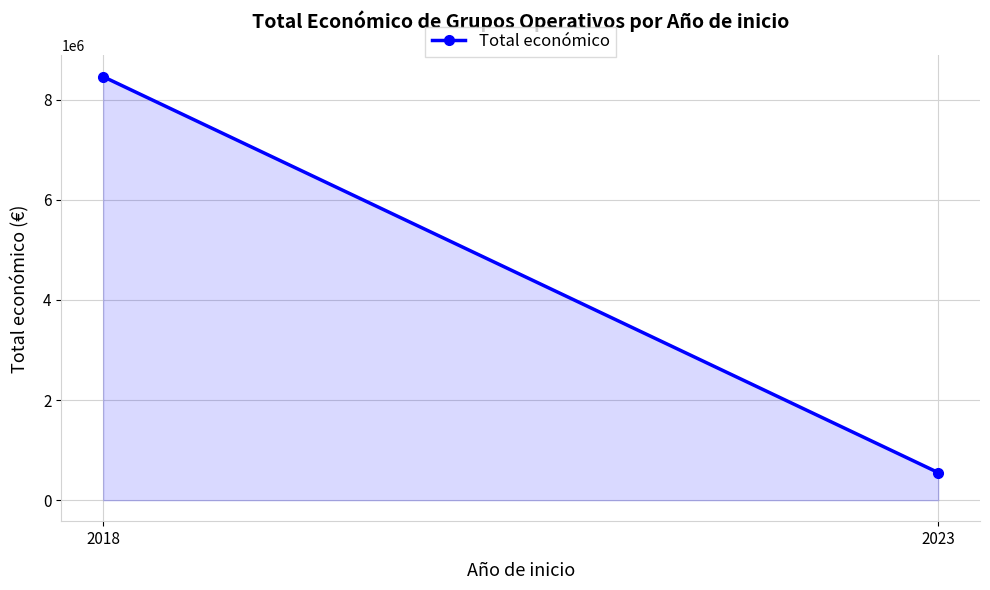

Approximately how many times larger is the value at 2023 compared to 2018?

0.1